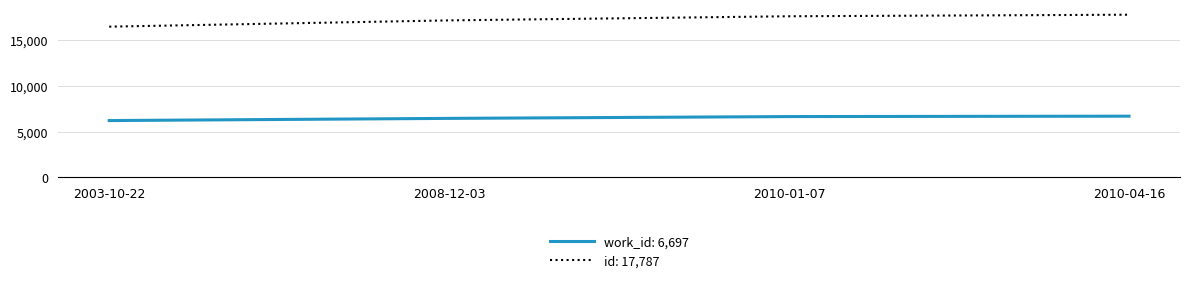

Rank the series at 2010-04-16 from highest to lowest value.

id: 17,787, work_id: 6,697